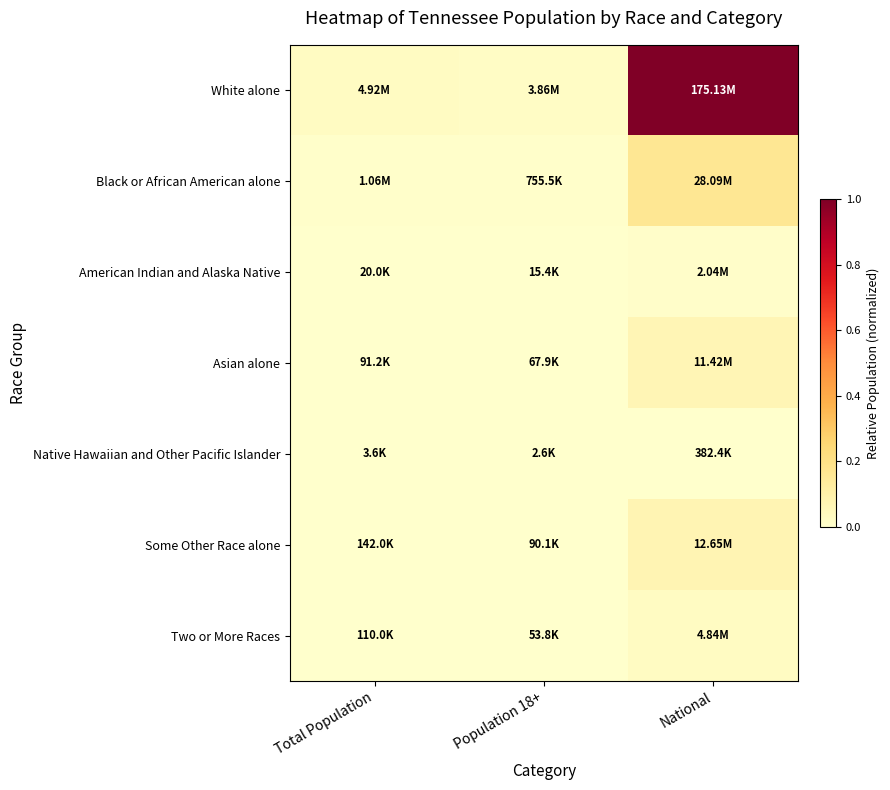

Reading right to left, list all the values displayed in this chart.

White alone: National=1.0	Population 18+=0.0	Total Population=0.0
Black or African American alone: National=0.2	Population 18+=0.0	Total Population=0.0
American Indian and Alaska Native: National=0.0	Population 18+=0.0	Total Population=0.0
Asian alone: National=0.1	Population 18+=0.0	Total Population=0.0
Native Hawaiian and Other Pacific Islander: National=0.0	Population 18+=0.0	Total Population=0.0
Some Other Race alone: National=0.1	Population 18+=0.0	Total Population=0.0
Two or More Races: National=0.0	Population 18+=0.0	Total Population=0.0